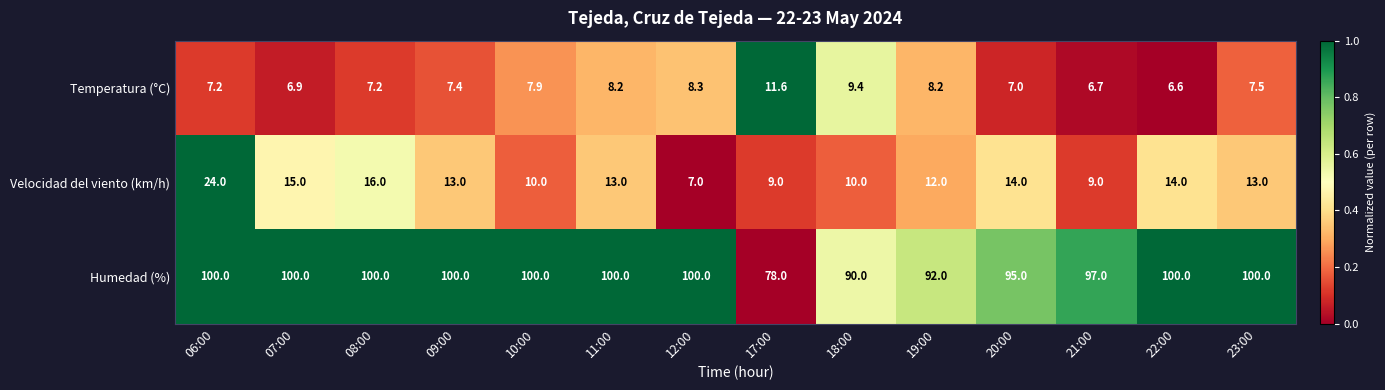

Between 06:00 and 11:00, which series saw the biggest shift?

Velocidad del viento (km/h)